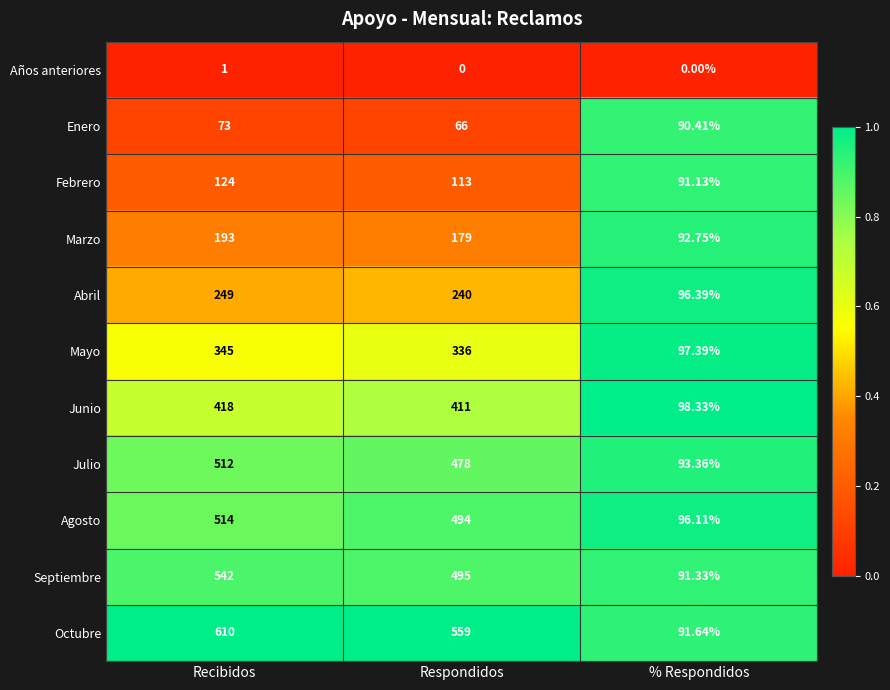

At % Respondidos, list the series in order from smallest to largest.

Años anteriores, Enero, Febrero, Septiembre, Octubre, Marzo, Julio, Agosto, Abril, Mayo, Junio